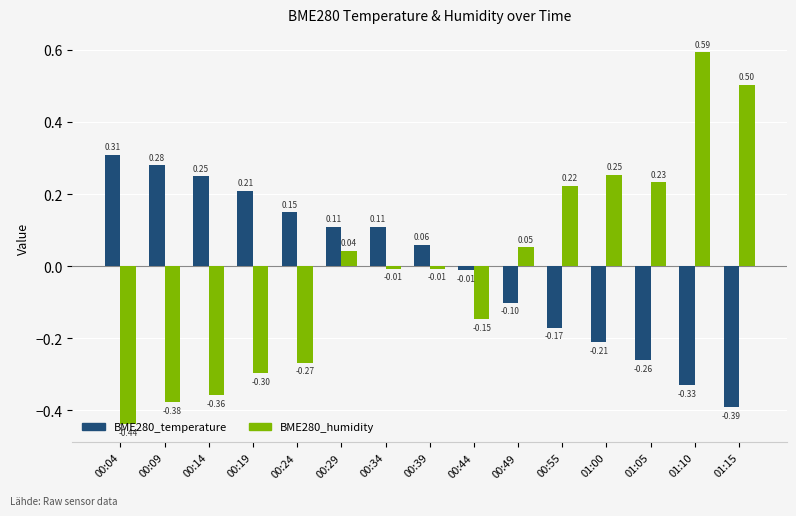

What is the sum of the BME280_temperature values at 00:19 and 00:09?

0.5